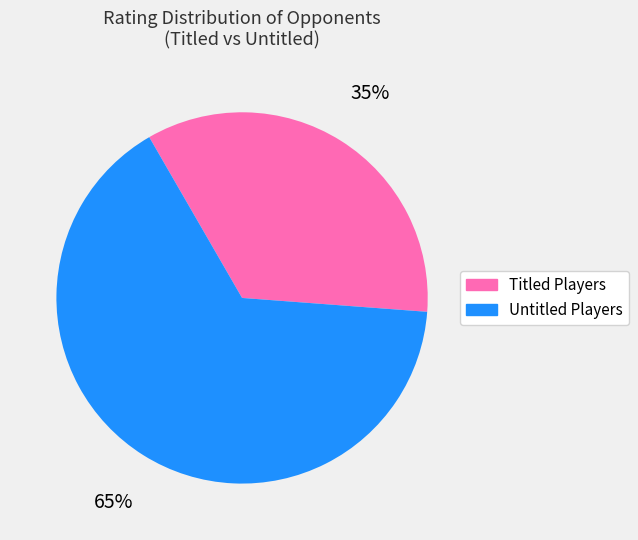

To the nearest percent, what is the average slice percentage?

50%